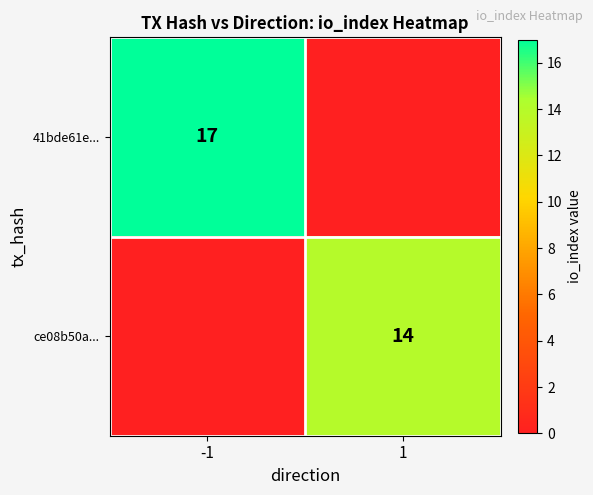

Is it true that ce08b50a... equals 23 at 1?

False